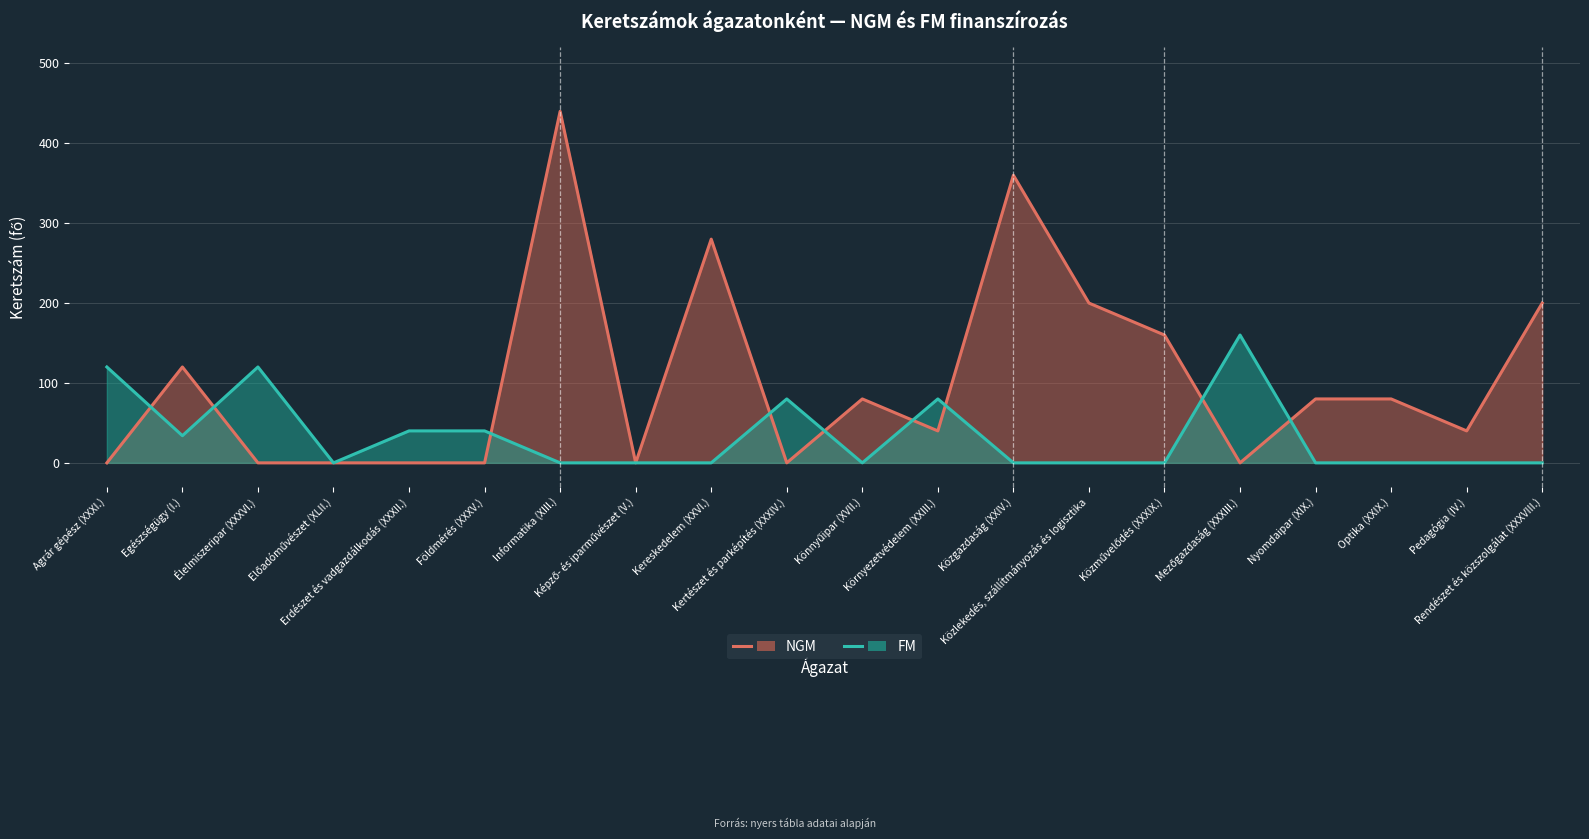

At which label does NGM first exceed 80?

Egészségügy (I.)